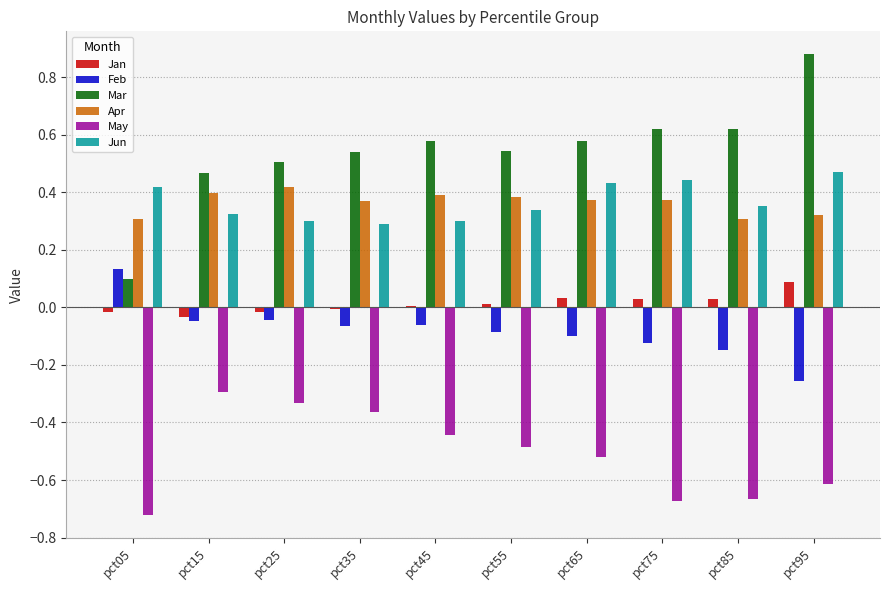

Which series has the largest total across all categories?

Mar